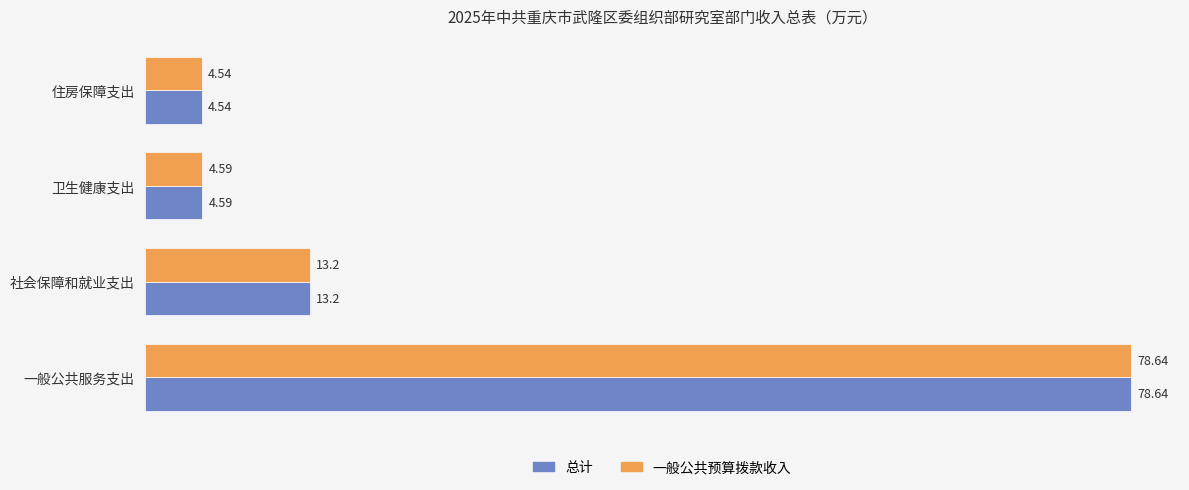

Count the number of categories in the chart.

4